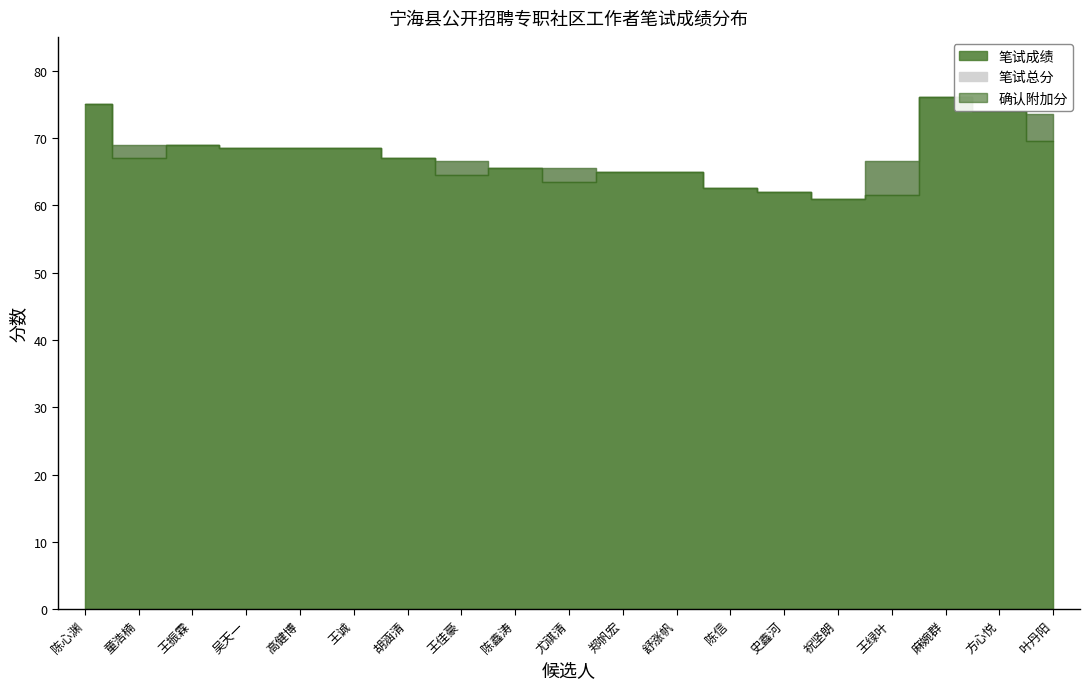

What is the difference between the 笔试总分 values at 叶丹阳 and 舒涨帆?

8.5